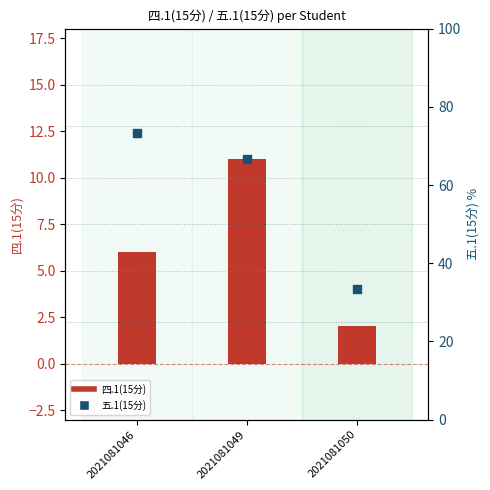

Which series contains the lowest Y value?

四.1(15分)